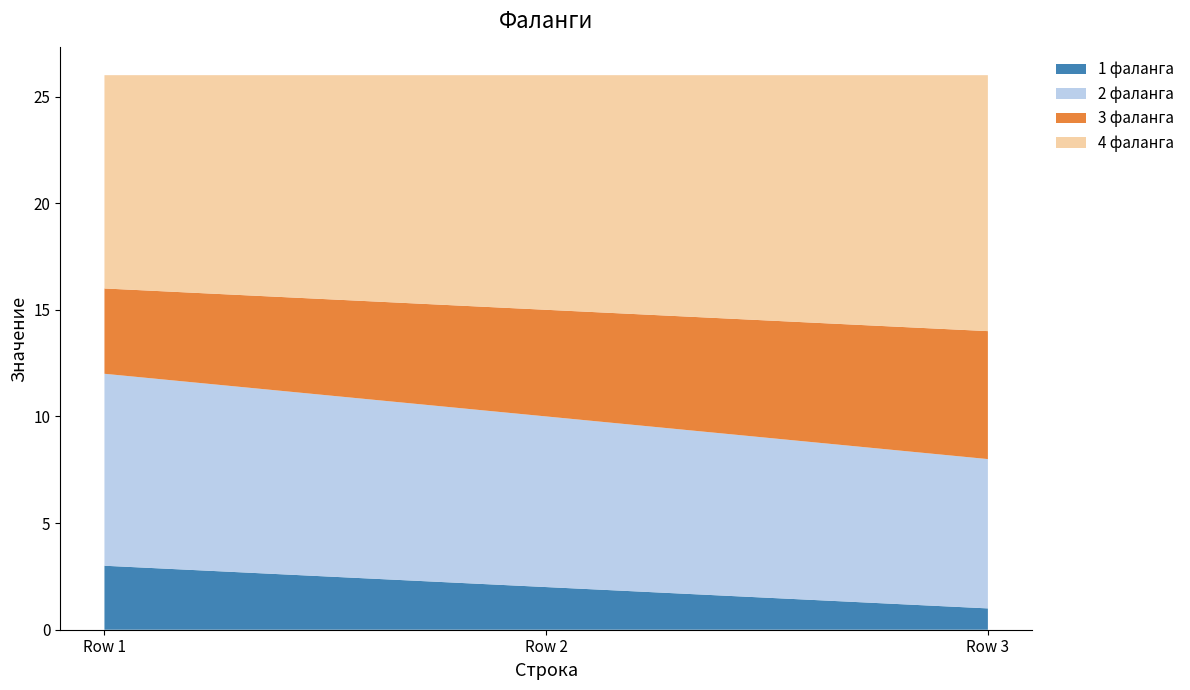

Reading left to right, extract all data points from this chart.

1 фаланга: 3	2	1
2 фаланга: 9	8	7
3 фаланга: 4	5	6
4 фаланга: 10	11	12